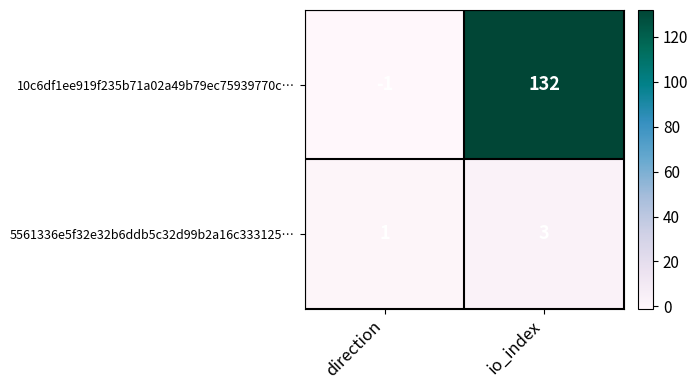

Reading left to right, extract all data points from this chart.

10c6df1ee919f235b71a02a49b79ec75939770c…: direction=-1	io_index=132
5561336e5f32e32b6ddb5c32d99b2a16c333125…: direction=1	io_index=3